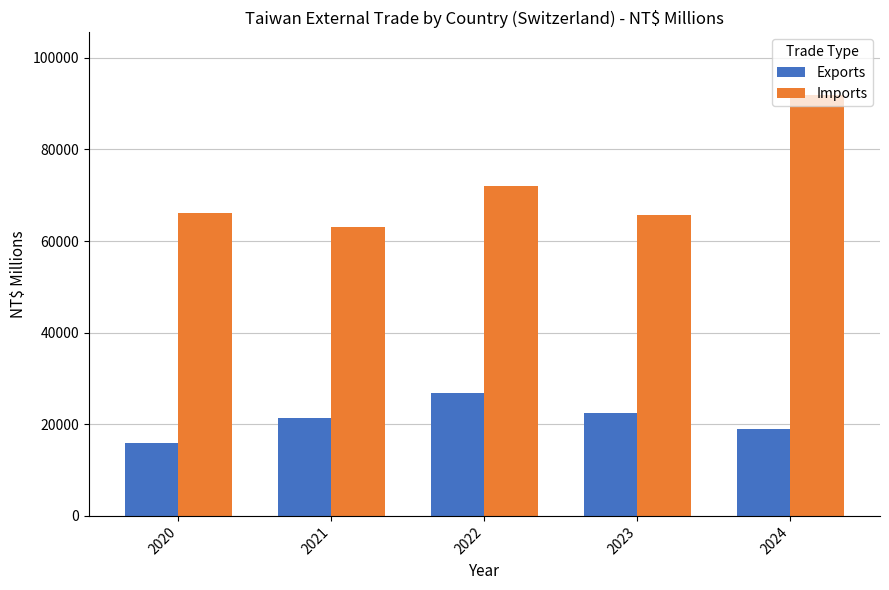

How many groups of bars are there?

5